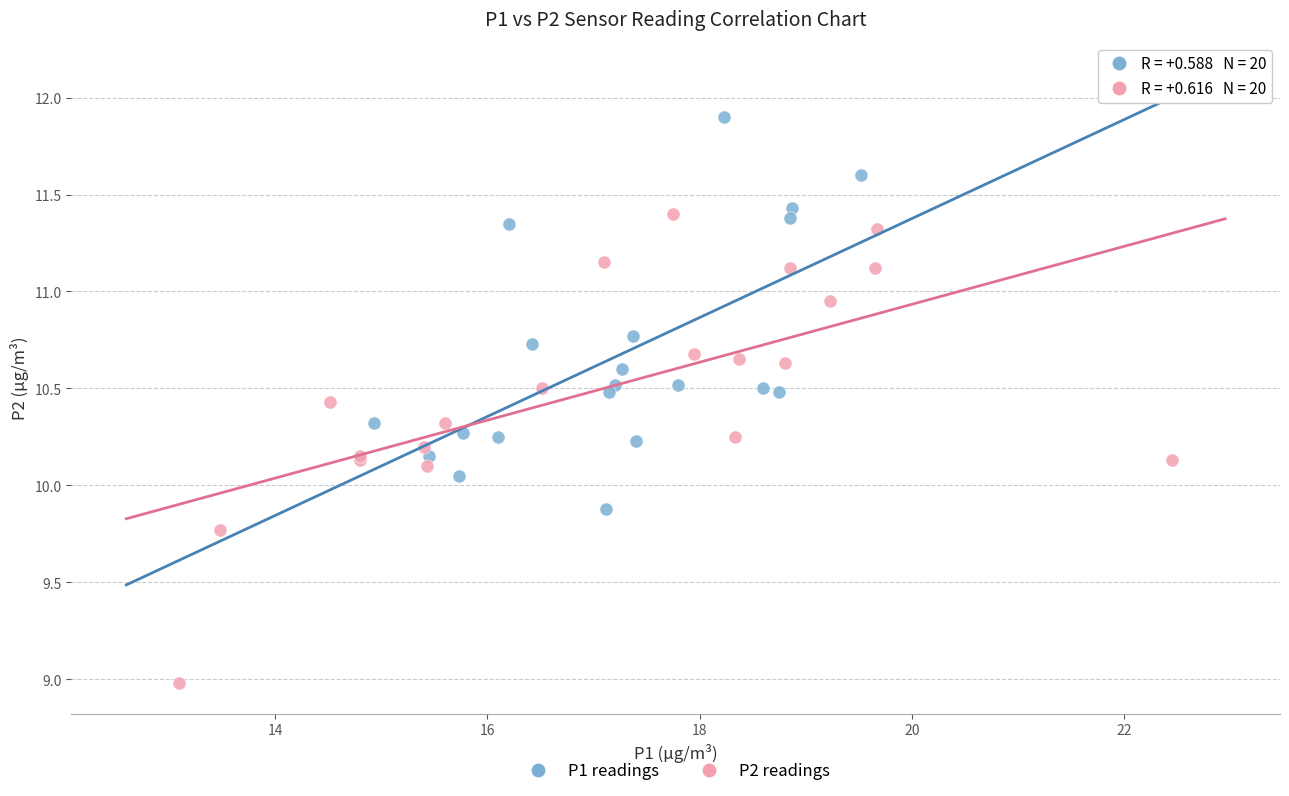

Which series has the widest spread of Y values?

P2 readings